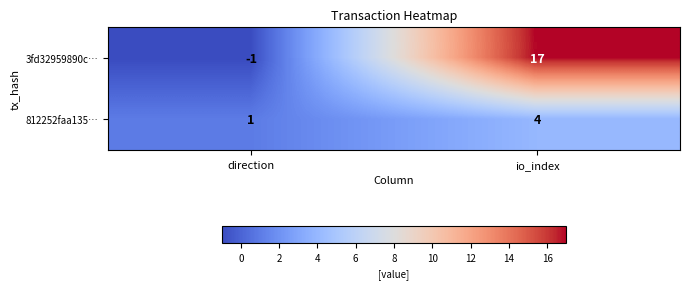

Count the number of data series in this chart.

2